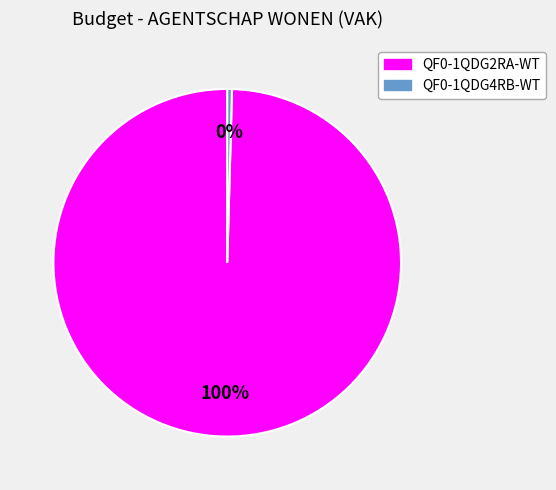

What is the largest slice in the pie chart?

QF0-1QDG2RA-WT